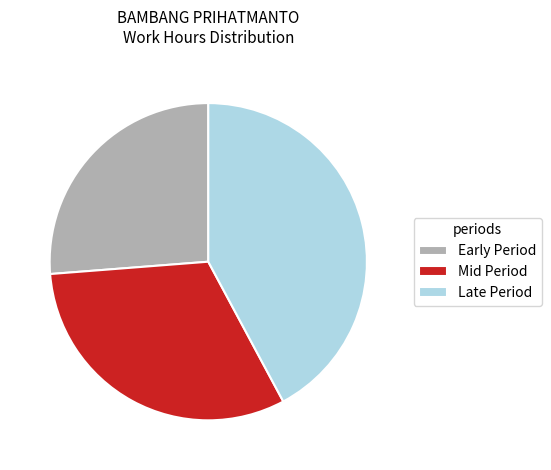

Does any single category account for the majority?

No